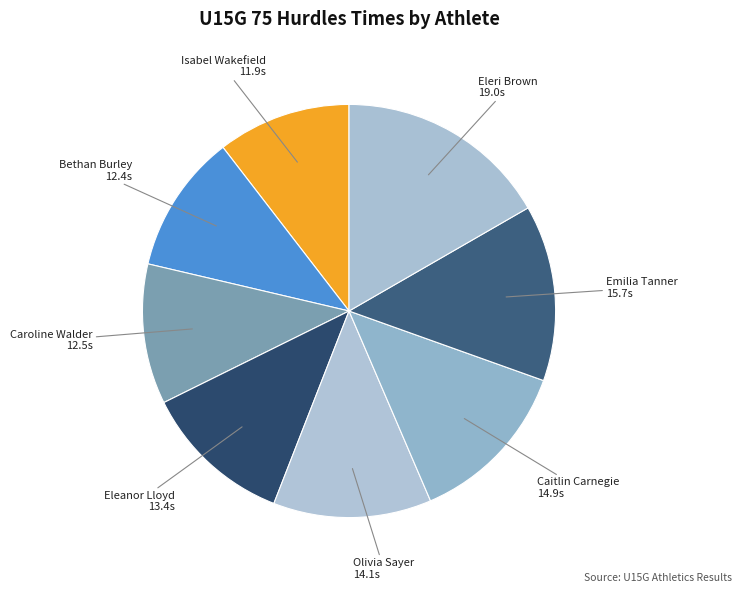

How many segments does this pie chart have?

8